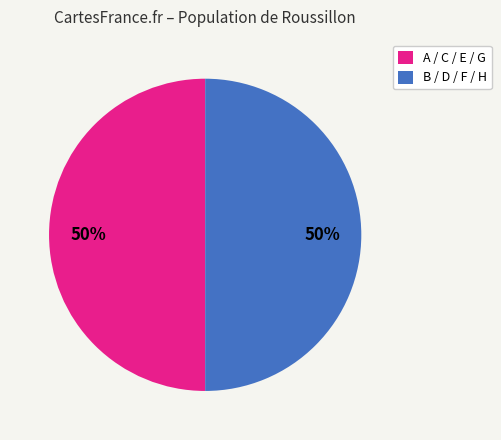

How many segments does this pie chart have?

2